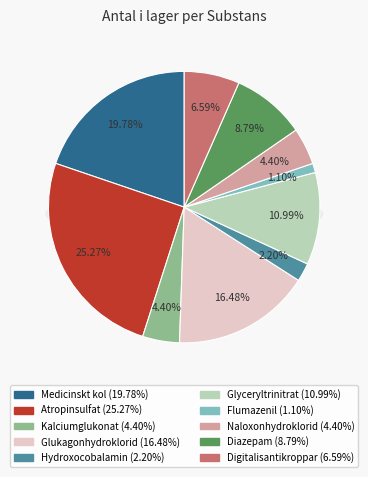

Is the sum of Glukagonhydroklorid and Atropinsulfat greater than half?

No